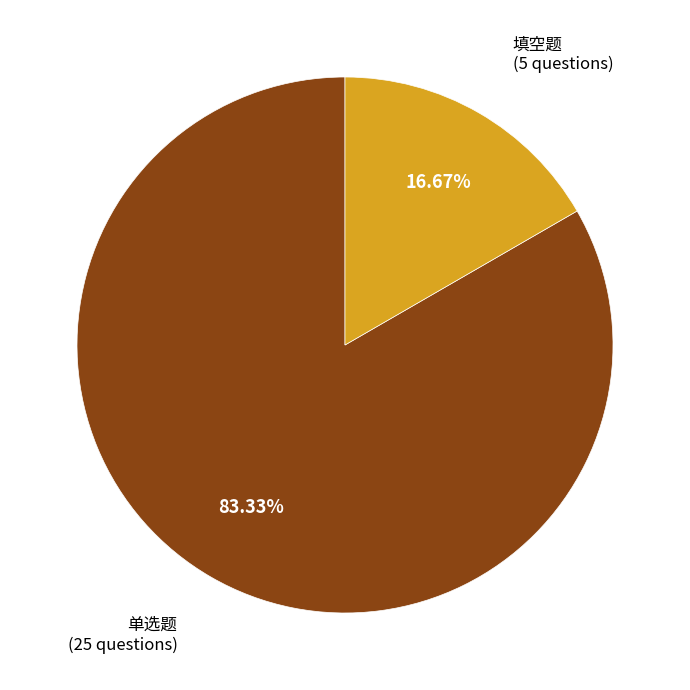

Is there any slice that represents more than half of the pie?

Yes